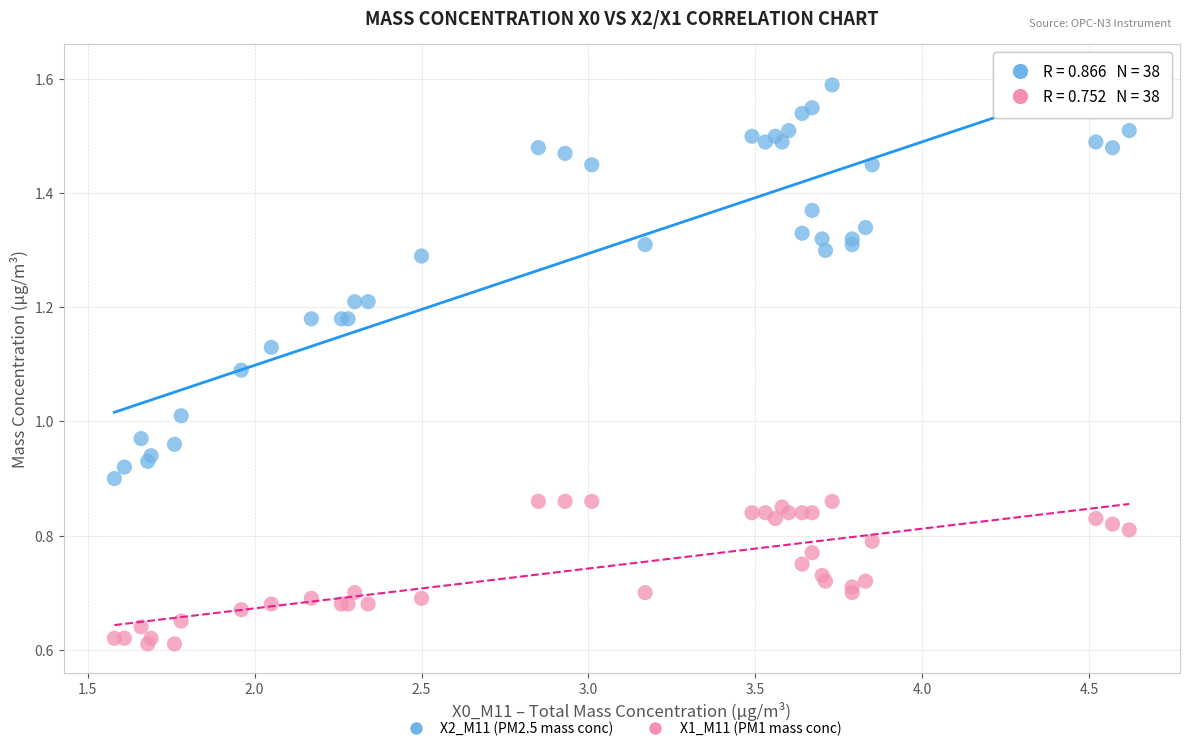

Which series contains the lowest Y value?

X1_M11 (PM1 mass conc)